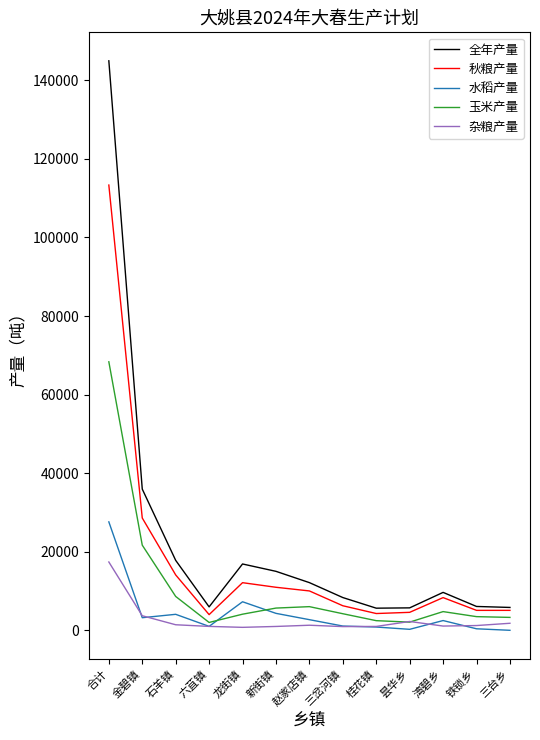

Which series changed the most between 合计 and 湾碧乡?

全年产量